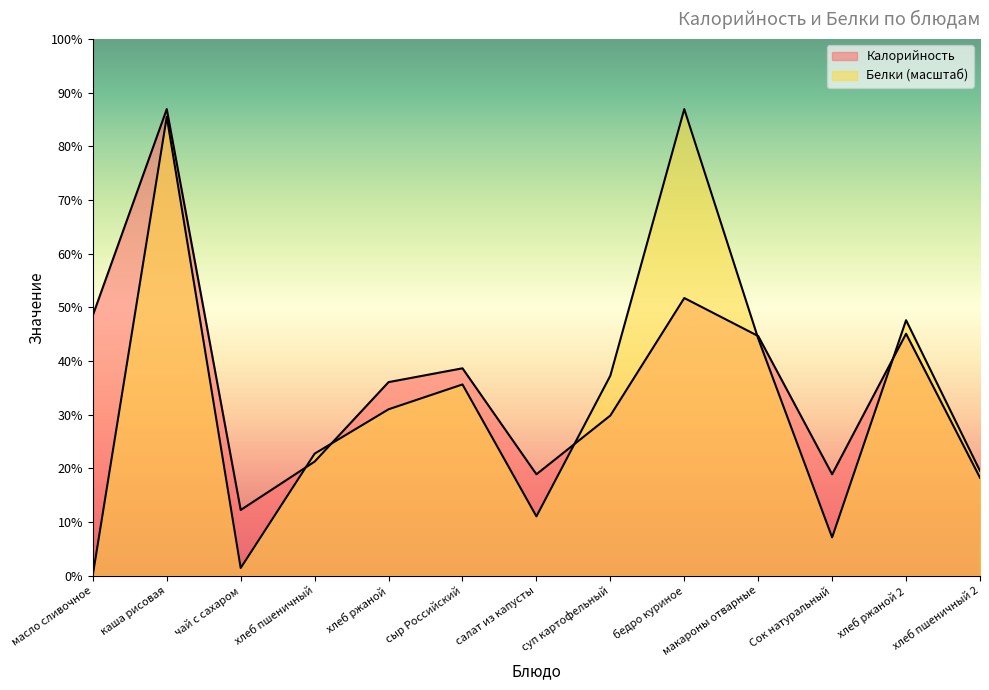

True or false: Калорийность has a value of 210.0 at хлеб ржаной 2.

True